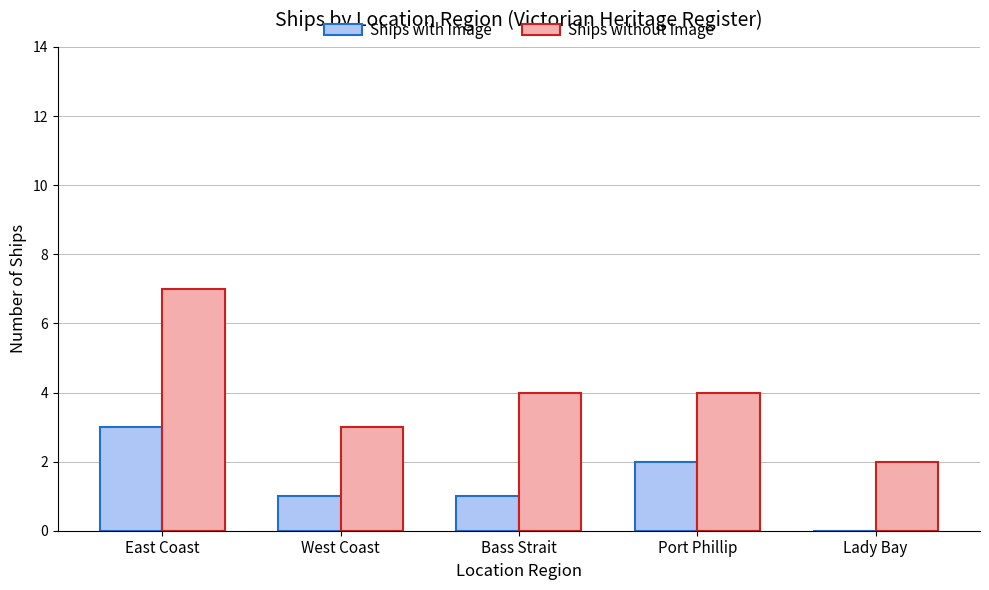

What is the spread (max minus min) of values at Port Phillip?

2